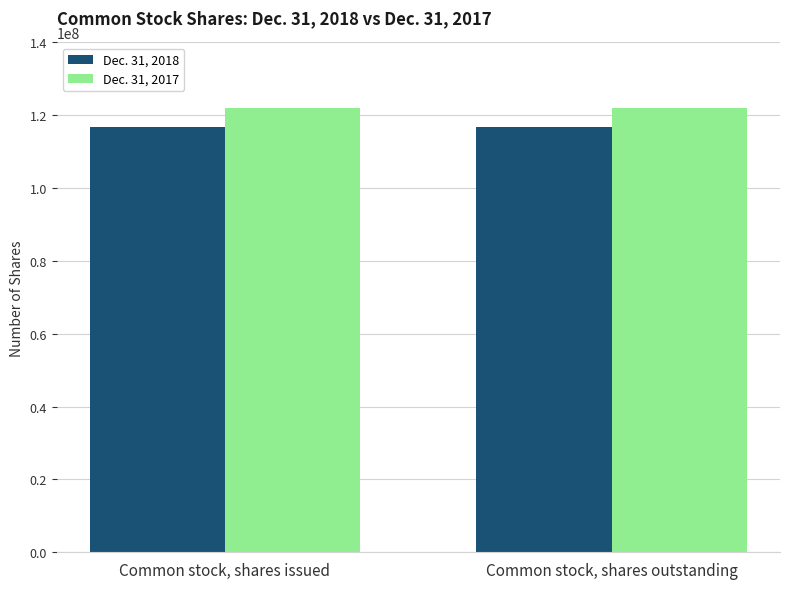

The Dec. 31, 2017 series shows 206239041 at Common stock, shares outstanding. True or false?

False